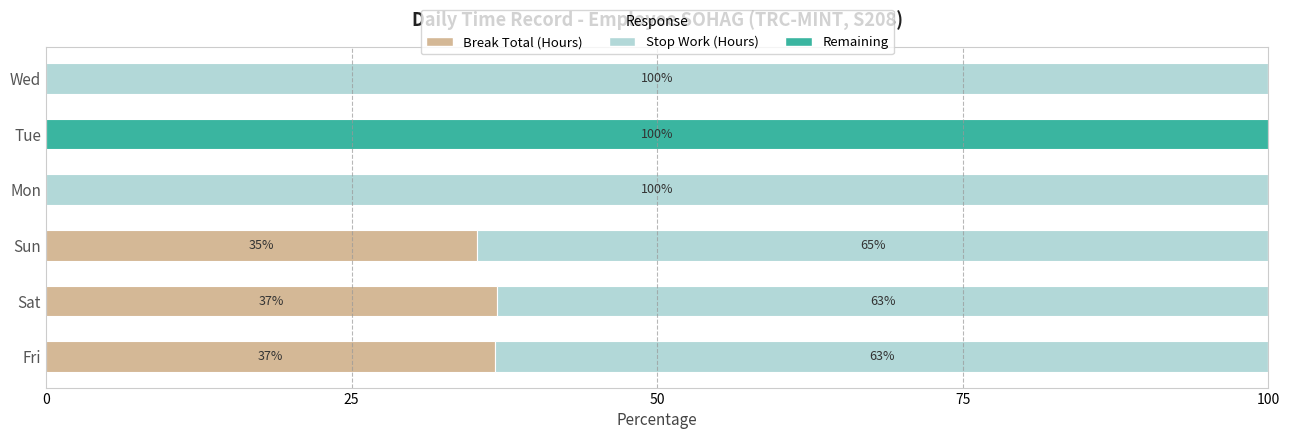

What is the maximum value for Break Total (Hours)?

36.9